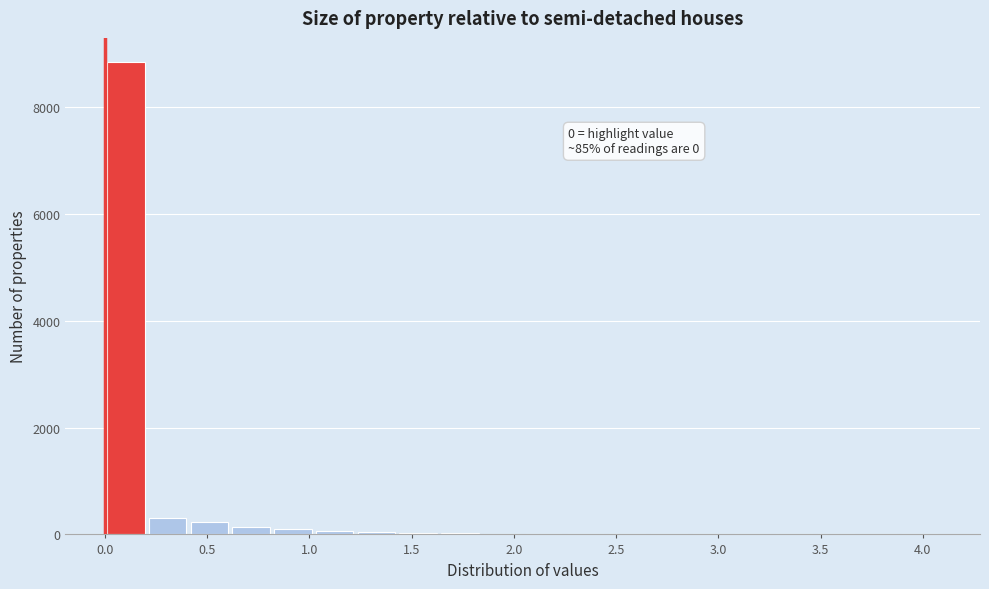

Which range on the x-axis has the tallest bar?

0.00 to 0.20